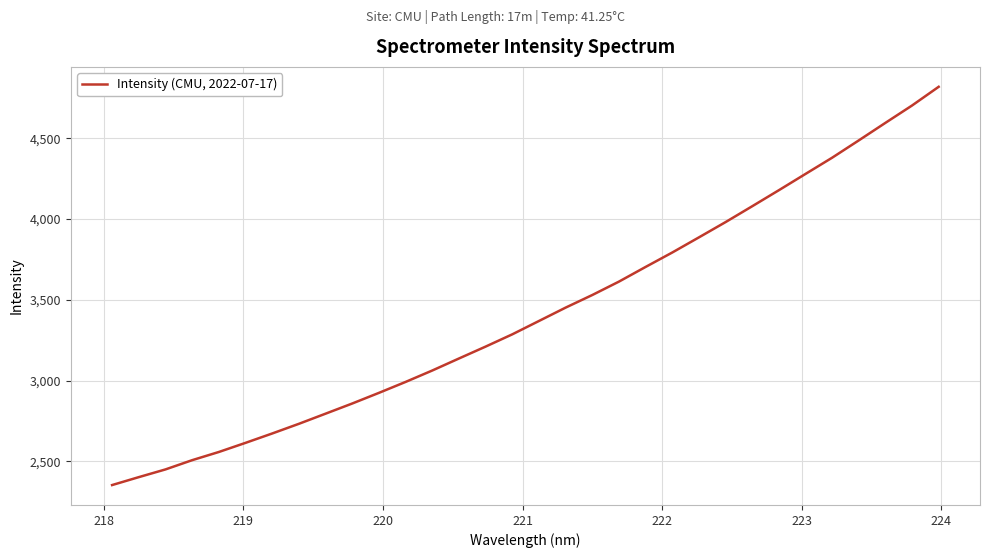

What is the maximum value shown in the chart?

4817.8